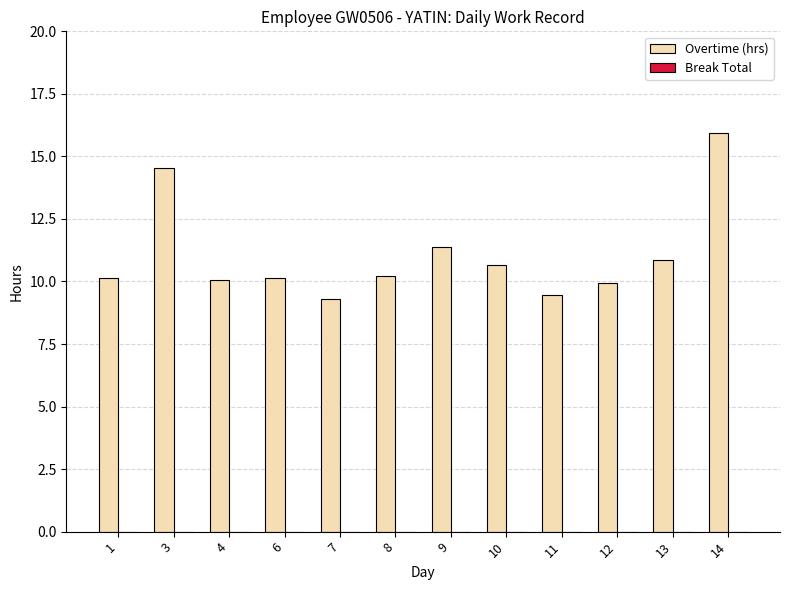

What is the ratio of the value at 10 to the value at 13?

1.0